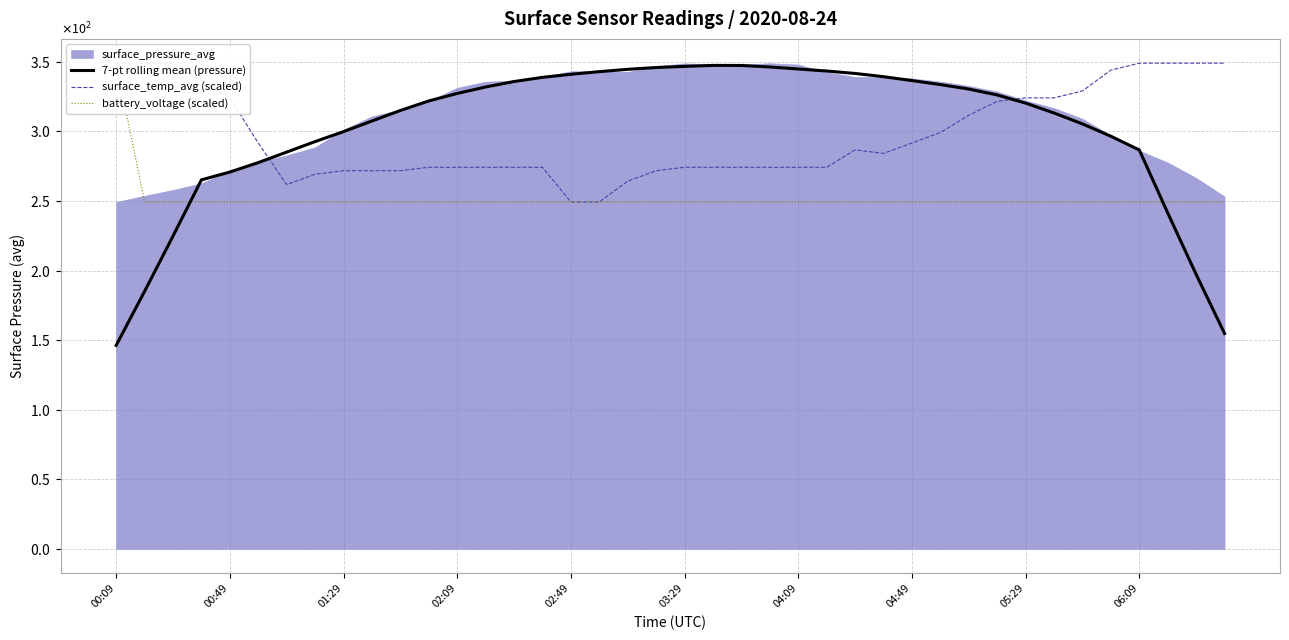

Where is the first local maximum for 7-pt rolling mean (pressure)?

21